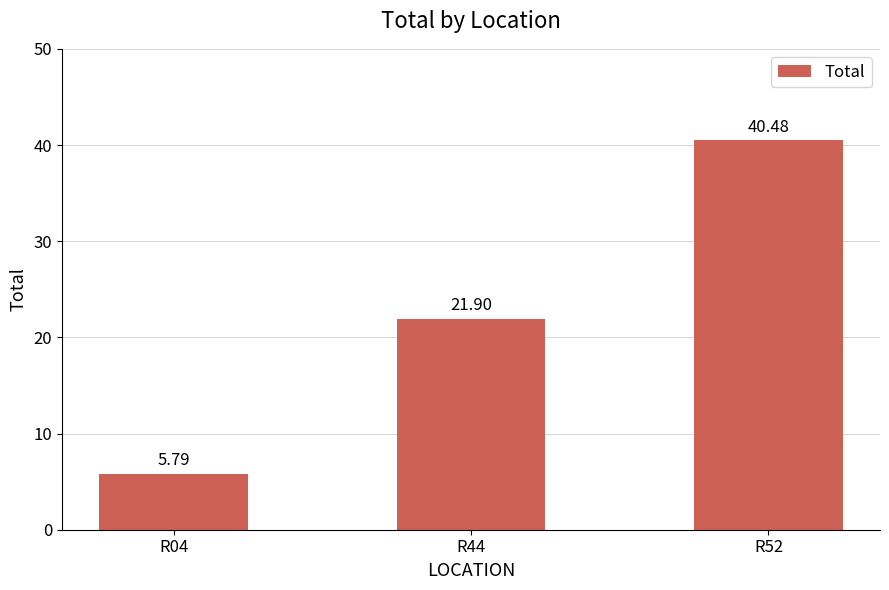

What is the sum of the values at R04 and R52?

46.3